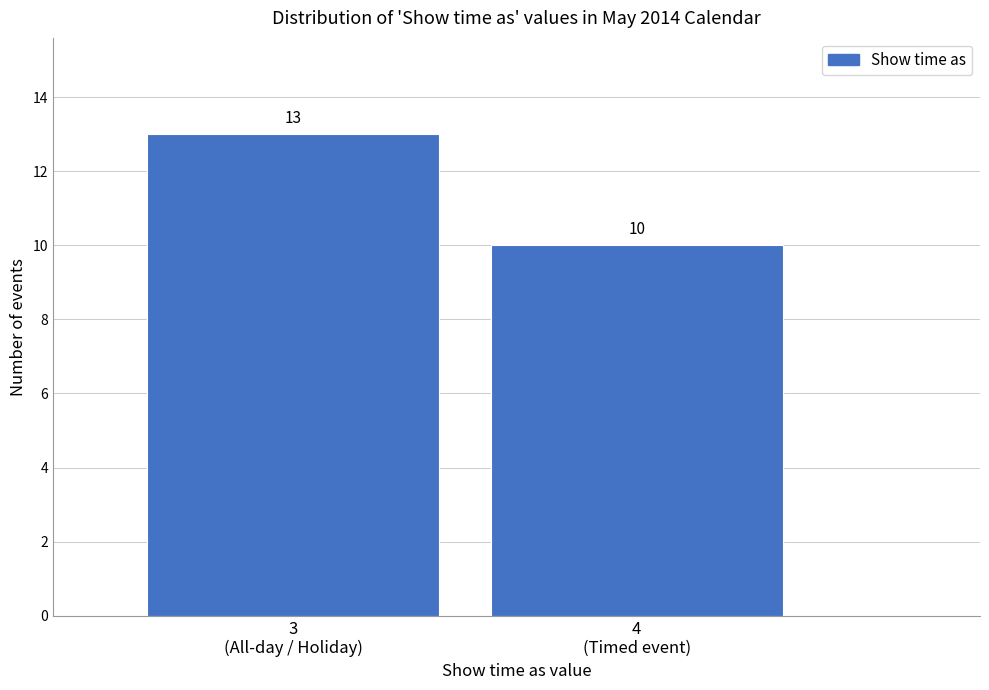

Reading right to left, what are all the values shown in this chart?

10	13